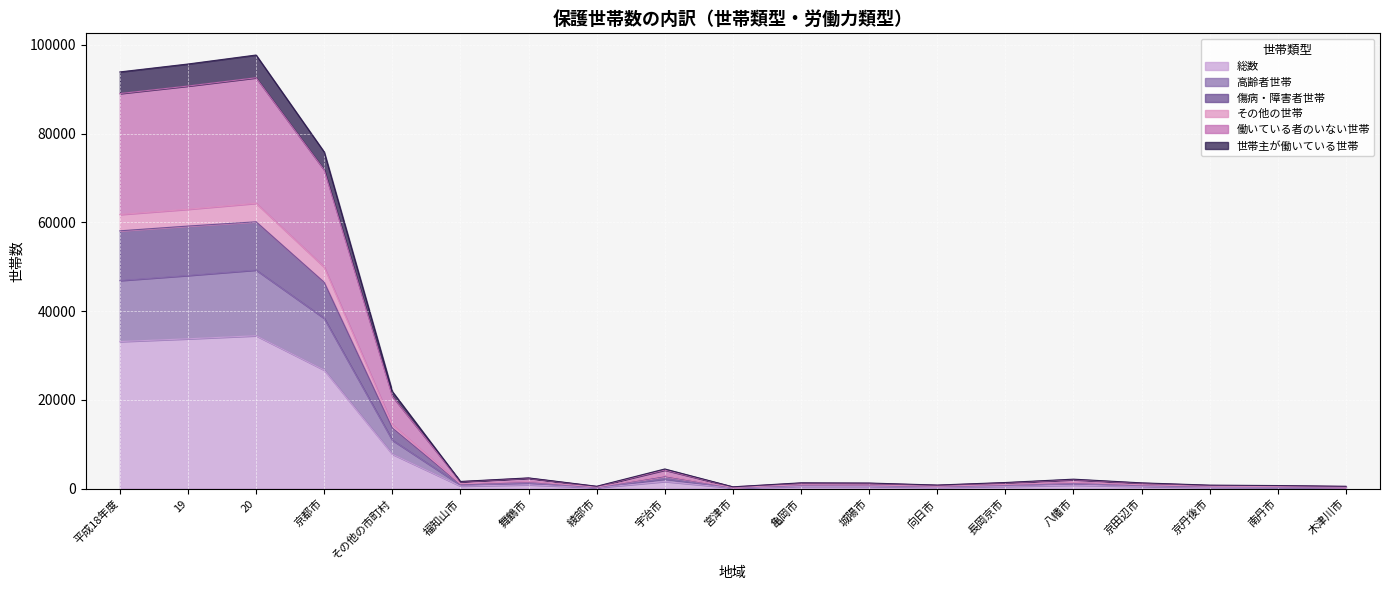

Where is the first local maximum for 高齢者世帯?

20